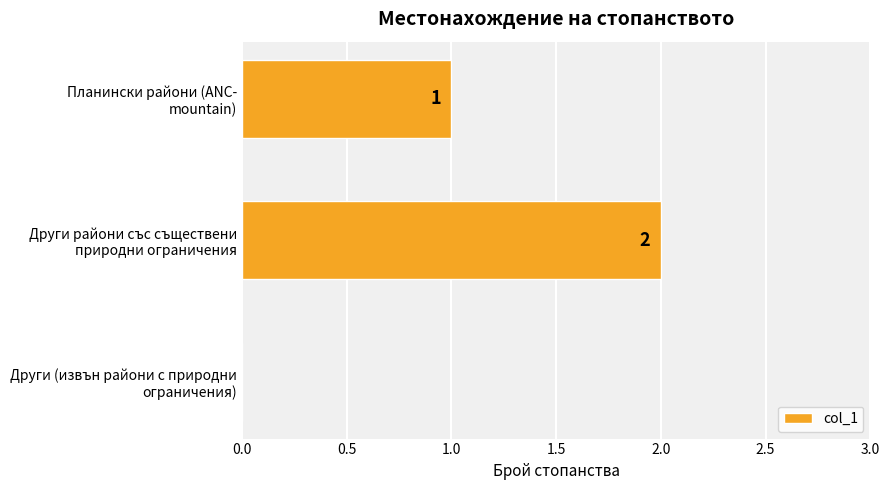

How many series are shown in this chart?

1